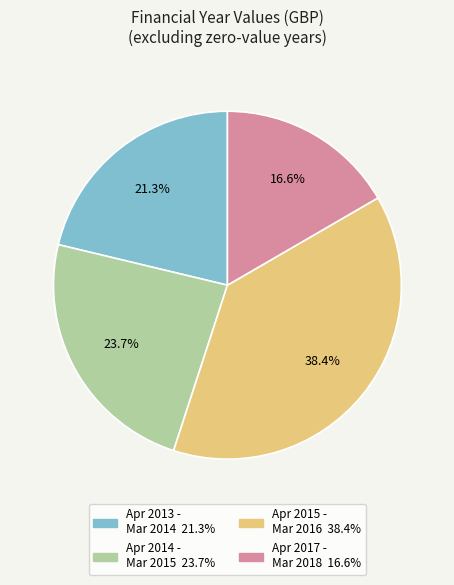

Does any single category account for the majority?

No